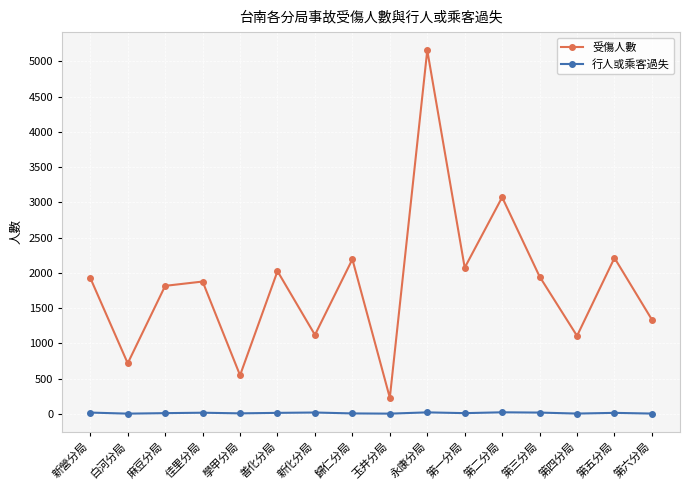

Does the chart display data point markers on the line(s)?

Yes